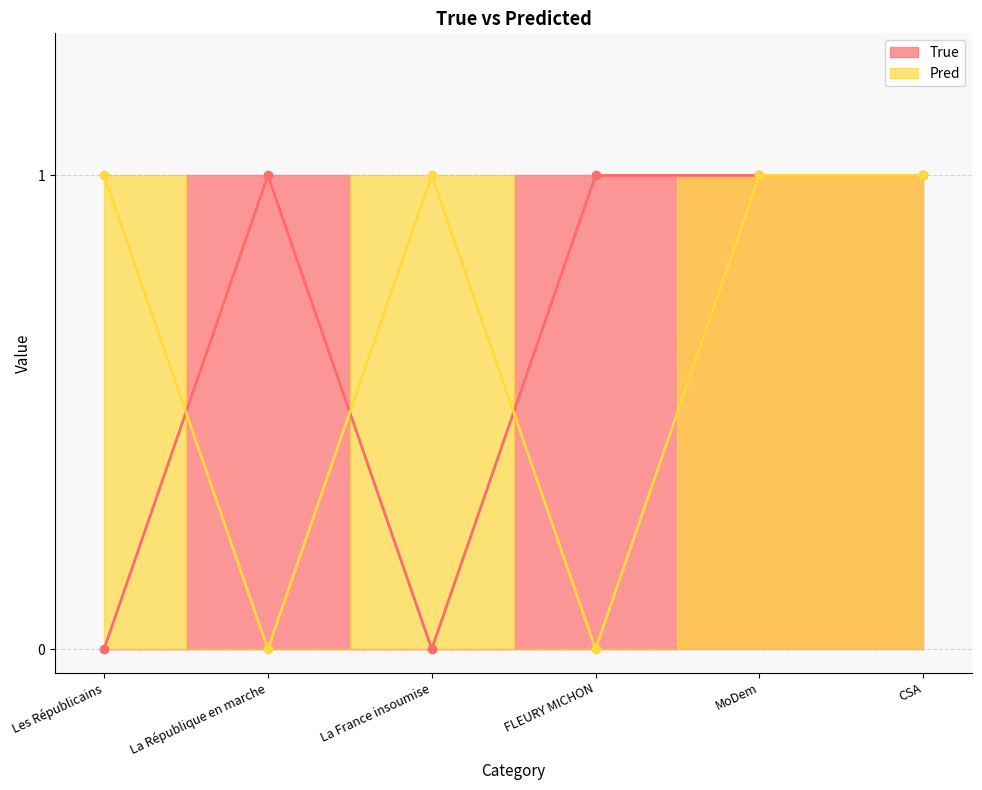

What is the label of the 5th point from the right?

La République en marche